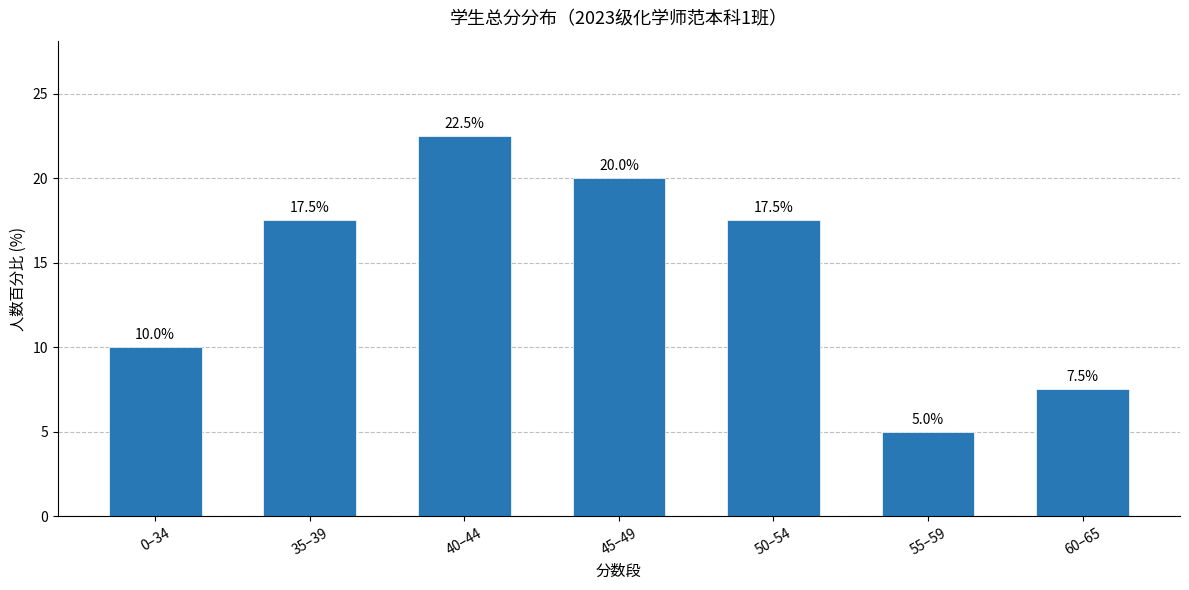

What is the sum of the values at 60–65 and 0–34?

17.5